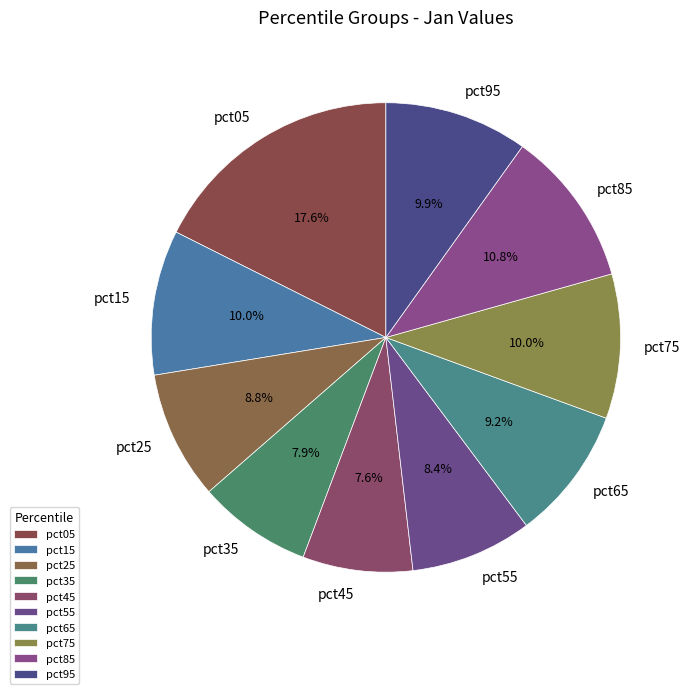

To the nearest percent, what portion does pct75 represent?

10%